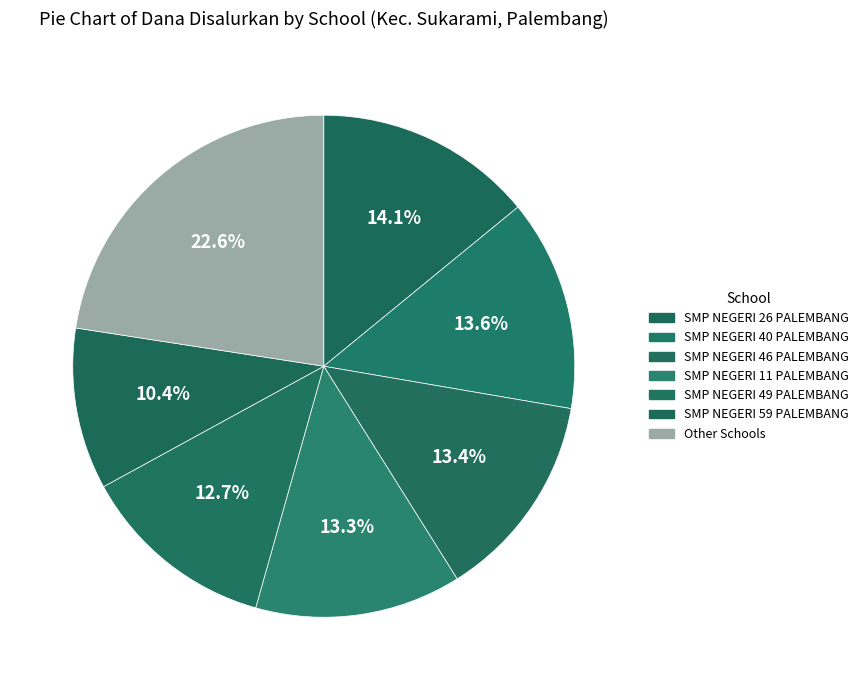

How many slices are in this pie chart?

7